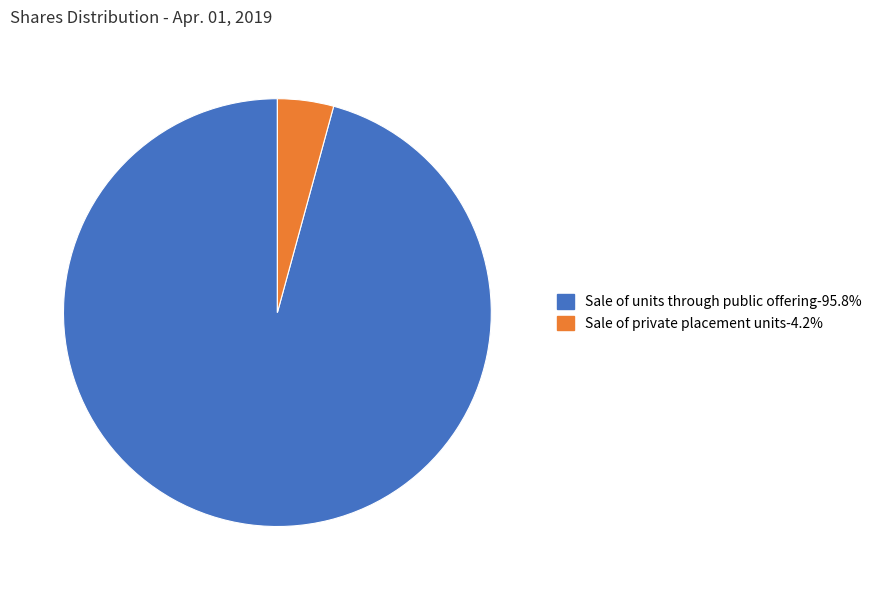

Rank the categories by value from highest to lowest.

Sale of units through public offering, Sale of private placement units